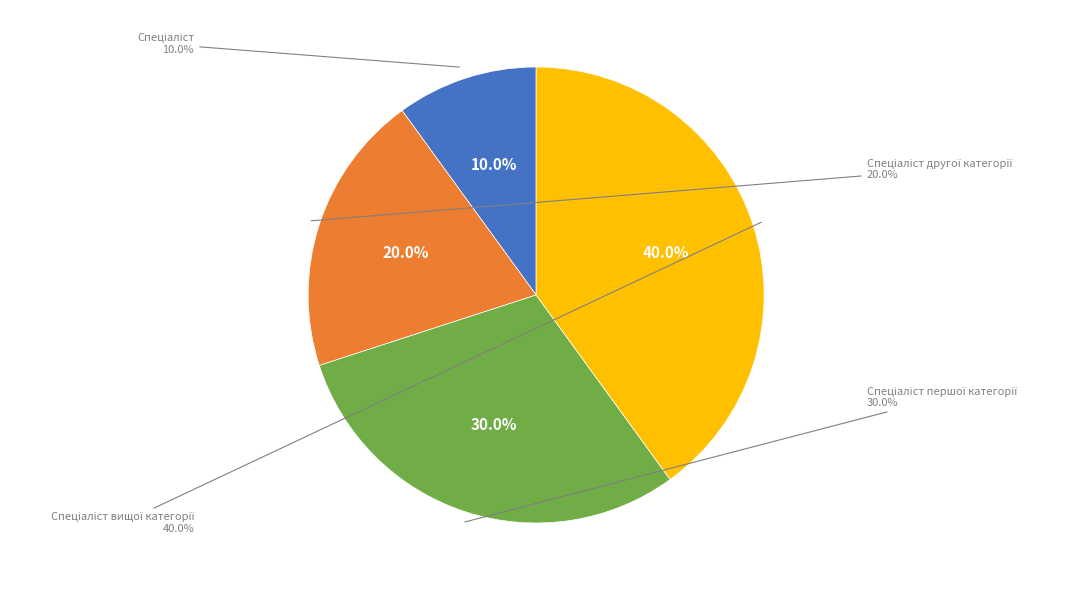

To the nearest percent, what portion does Спеціаліст represent?

10%